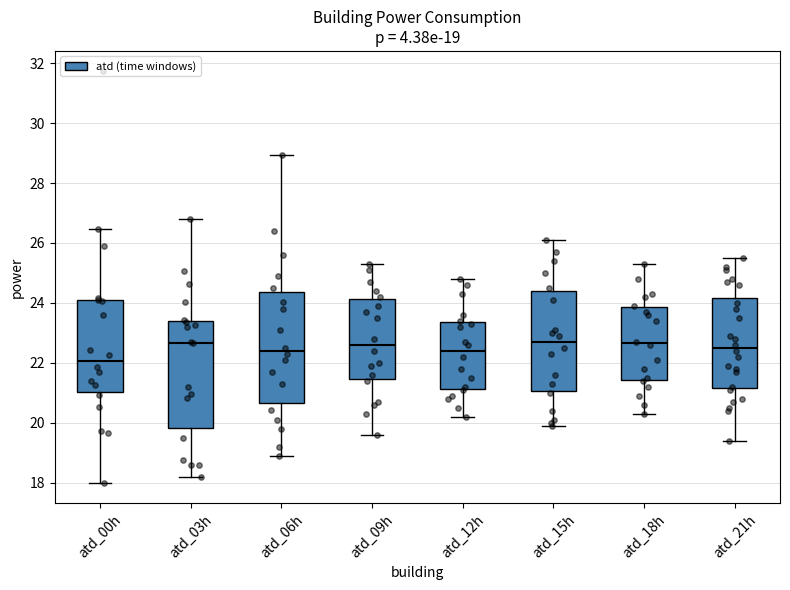

Which box's median line is the lowest?

atd_00h